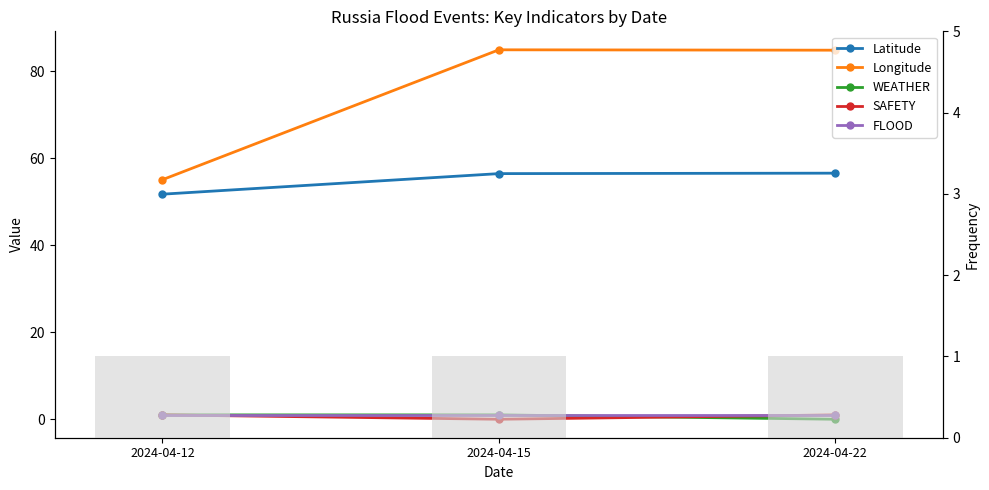

What is the difference between the maximum and minimum values in the Latitude series?

4.8